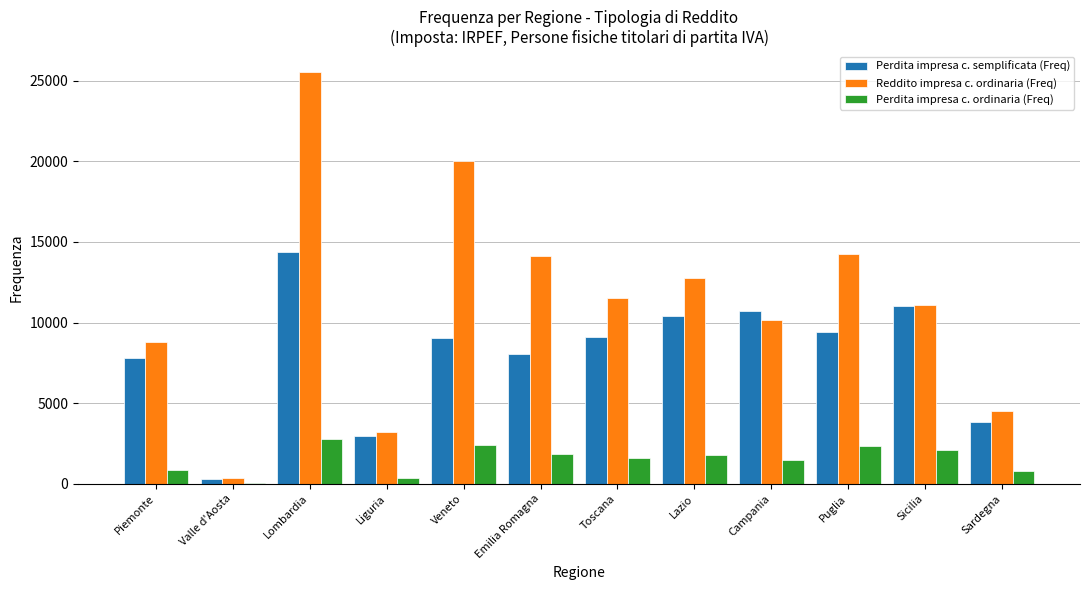

What are all the series names shown in the legend?

Perdita impresa c. semplificata (Freq), Reddito impresa c. ordinaria (Freq), Perdita impresa c. ordinaria (Freq)